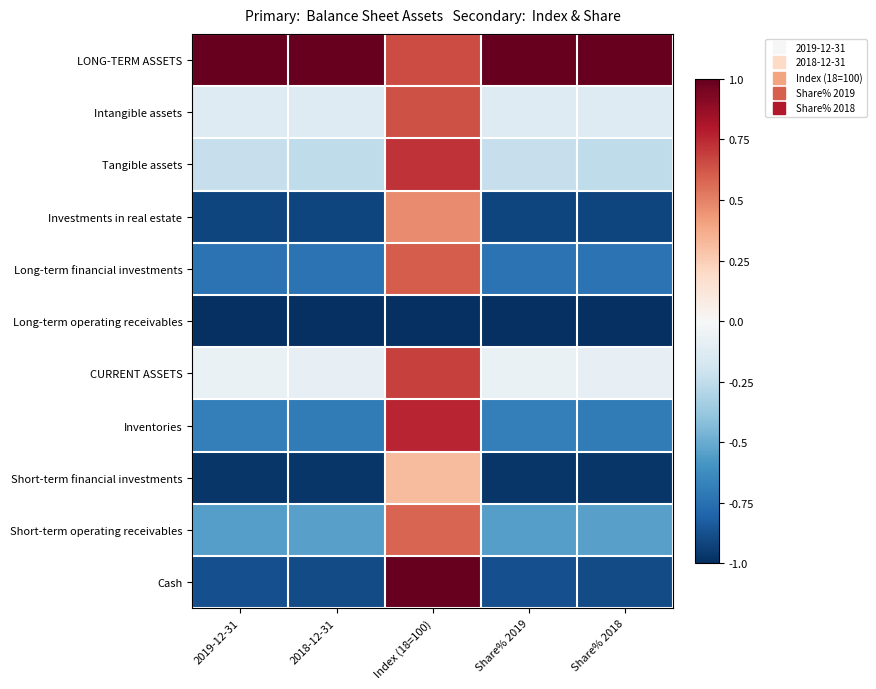

At Share% 2019, list the series in order from smallest to largest.

Long-term operating receivables, Short-term financial investments, Investments in real estate, Cash, Long-term financial investments, Inventories, Short-term operating receivables, Tangible assets, Intangible assets, CURRENT ASSETS, LONG-TERM ASSETS